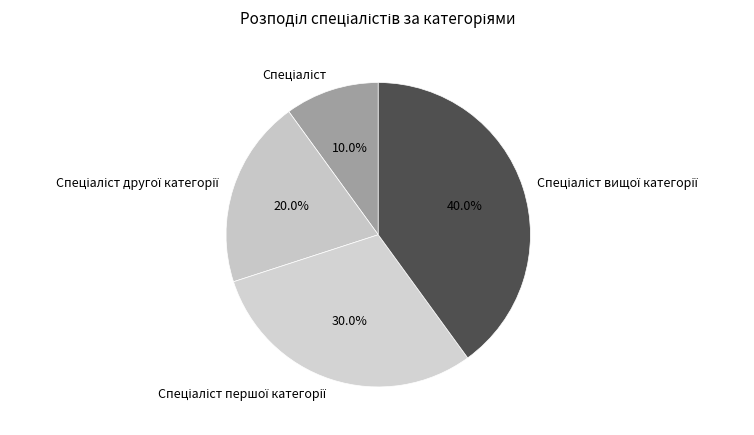

Does any single category account for the majority?

No